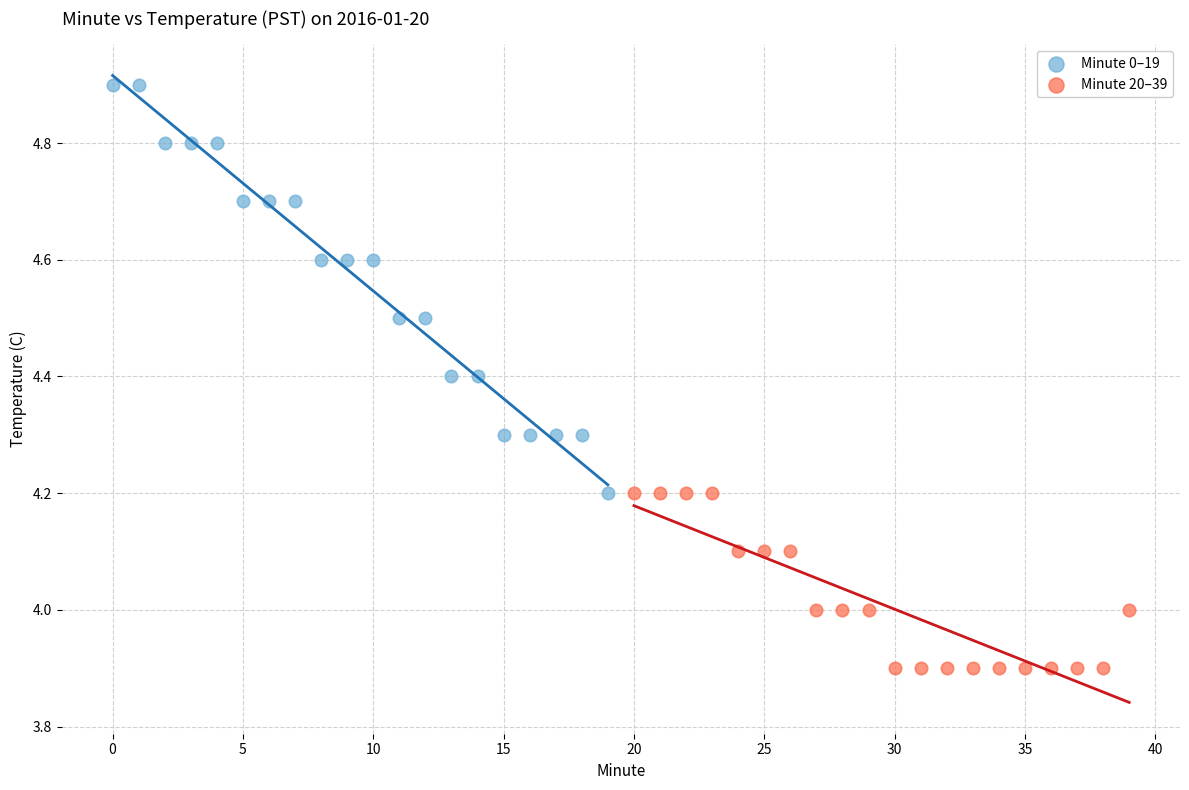

Which series has the largest Y range (max minus min)?

Minute 0–19